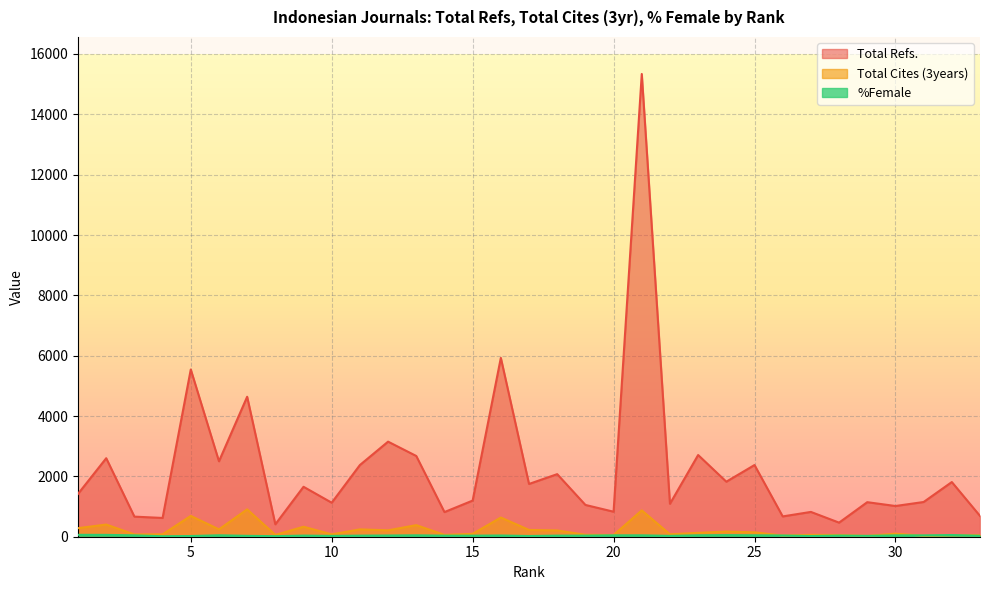

List the labels in order of %Female value, smallest first.

4, 8, 5, 27, 17, 10, 22, 29, 7, 33, 14, 15, 11, 18, 19, 9, 28, 12, 16, 26, 31, 3, 30, 13, 20, 21, 6, 23, 25, 24, 32, 2, 1